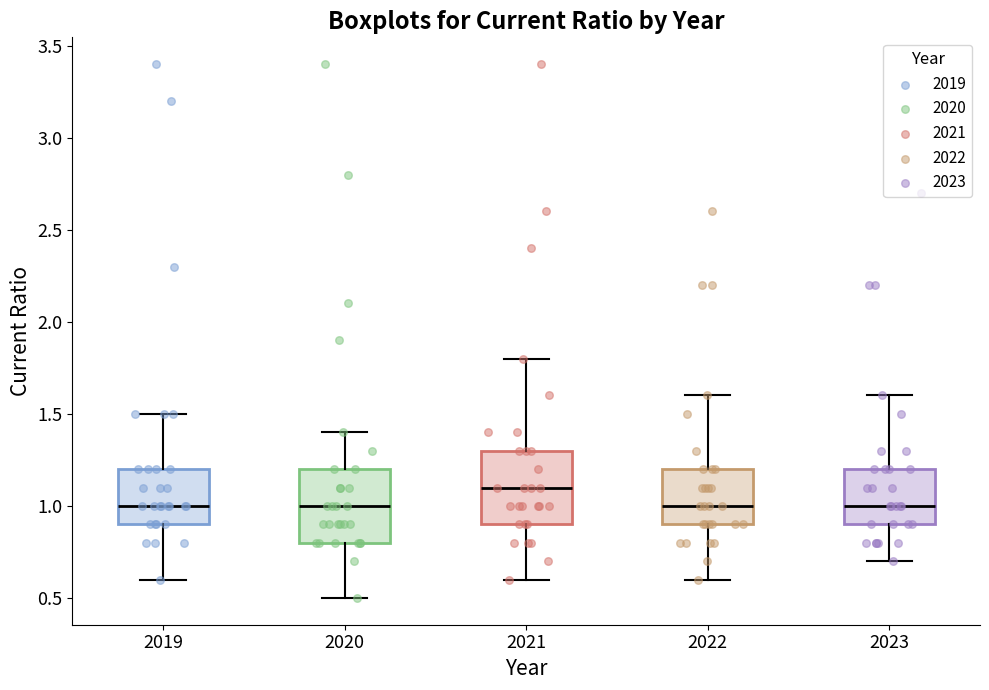

Reading left to right, transcribe this box plot: for each box, give where its median line is, the range the box spans, and where its two whiskers end, as read against the y-axis. The values are not printed on the chart, so give them approximately, as read against the axis.

2019: median 1.0, box 0.9 to 1.2, whiskers 0.6 to 1.5
2020: median 1.0, box 0.8 to 1.2, whiskers 0.5 to 1.4
2021: median 1.1, box 0.9 to 1.3, whiskers 0.6 to 1.8
2022: median 1.0, box 0.9 to 1.2, whiskers 0.6 to 1.6
2023: median 1.0, box 0.9 to 1.2, whiskers 0.7 to 1.6